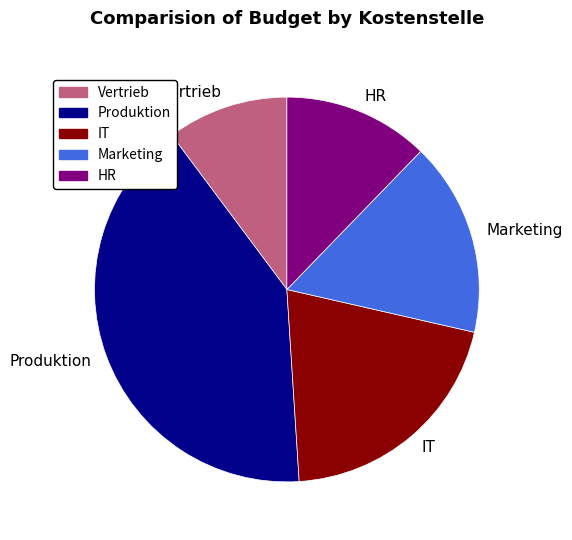

Do HR and Vertrieb together represent more than half of the pie?

No